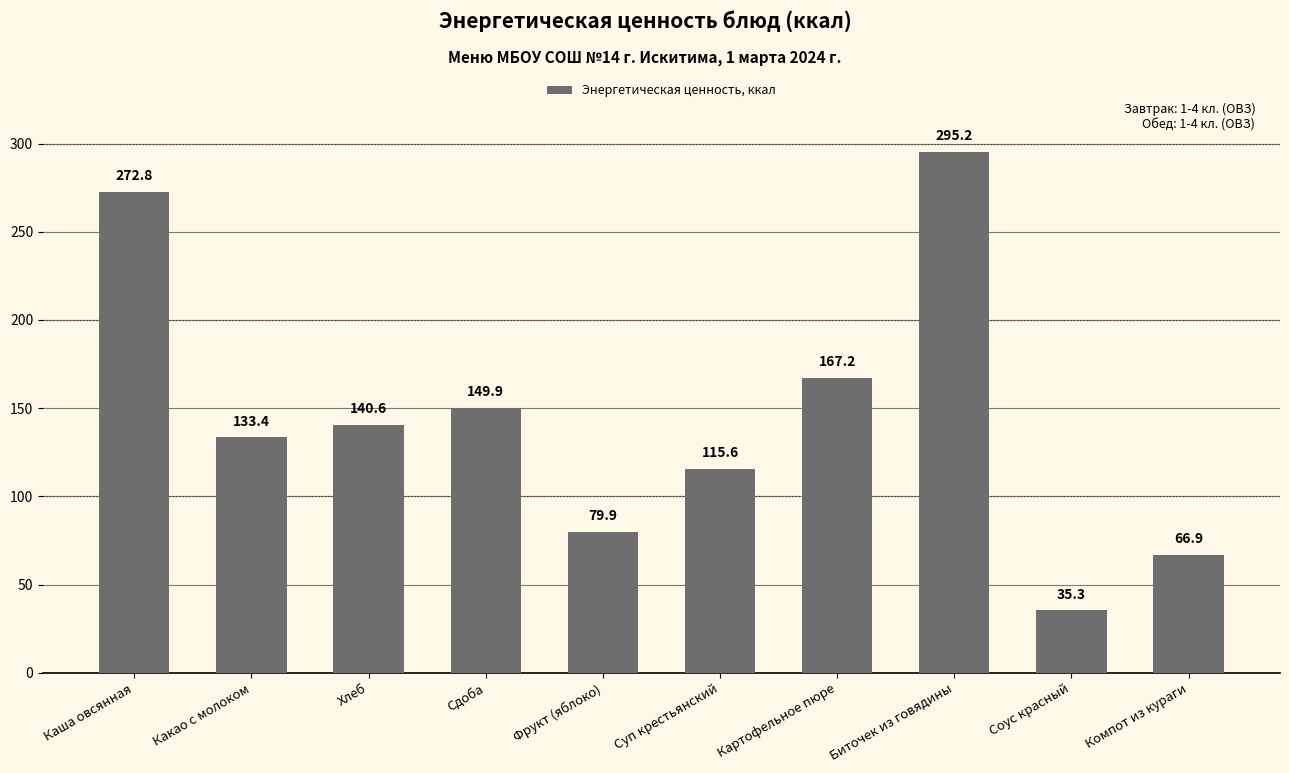

True or false: the data shows 228.4 at Картофельное пюре.

False